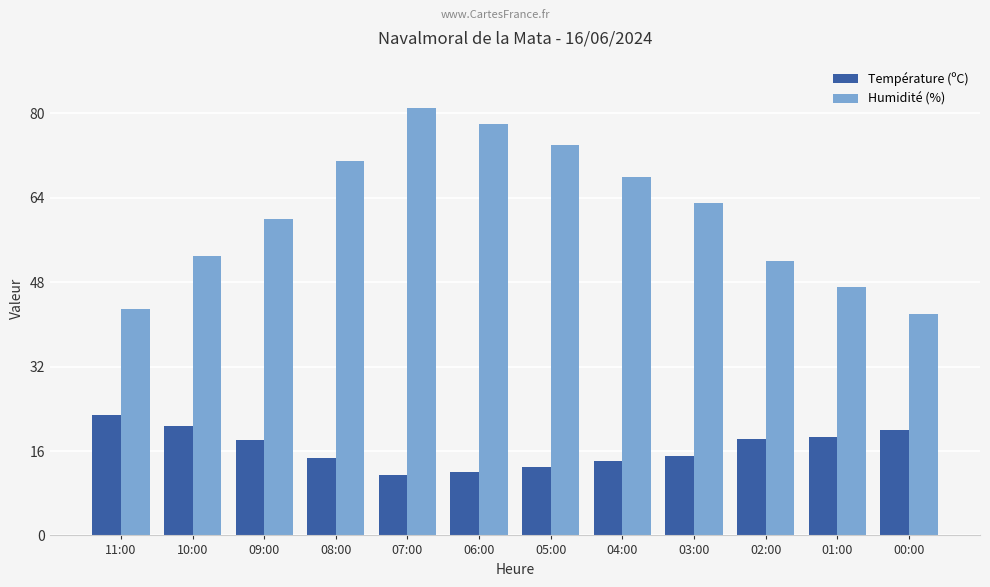

Which series has the widest spread of values?

Humidité (%)